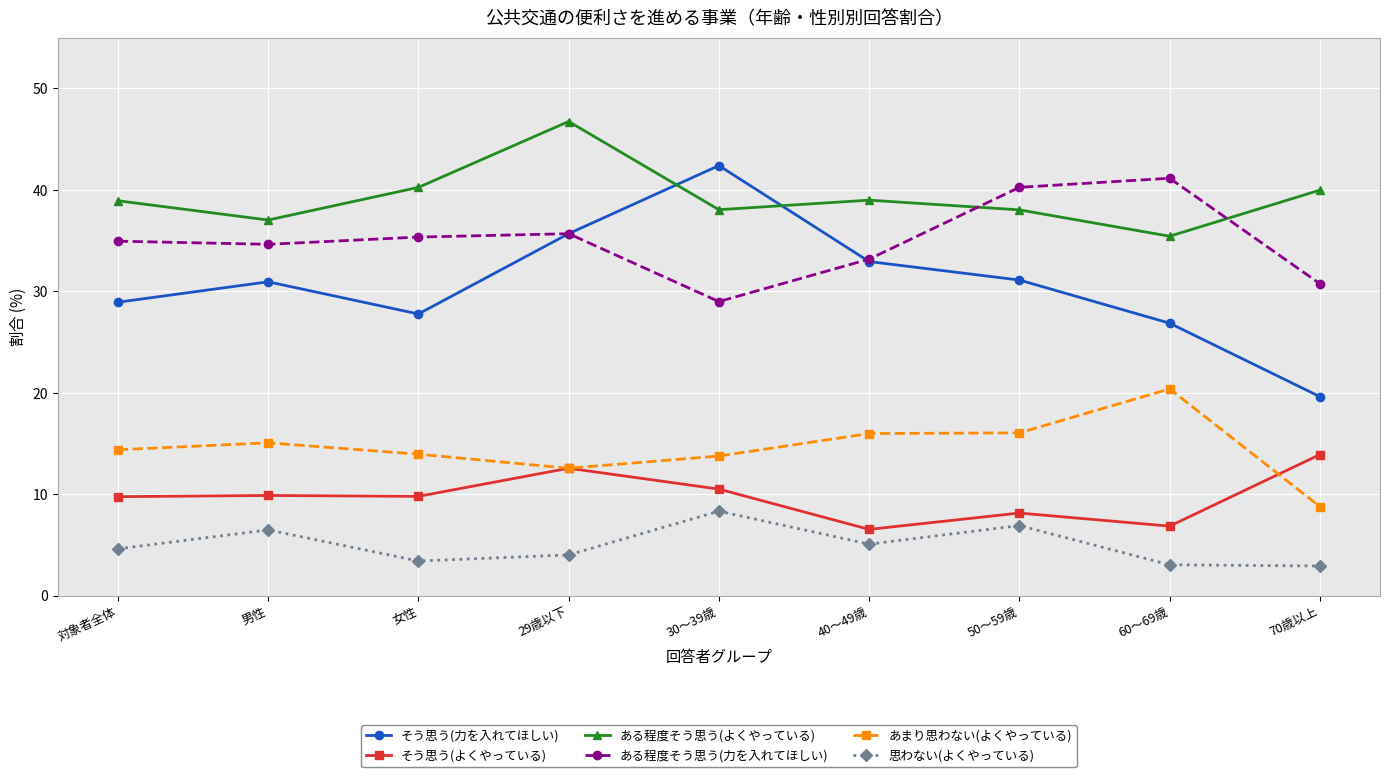

True or false: あまり思わない(よくやっている) and そう思う(力を入れてほしい) intersect in this chart.

False